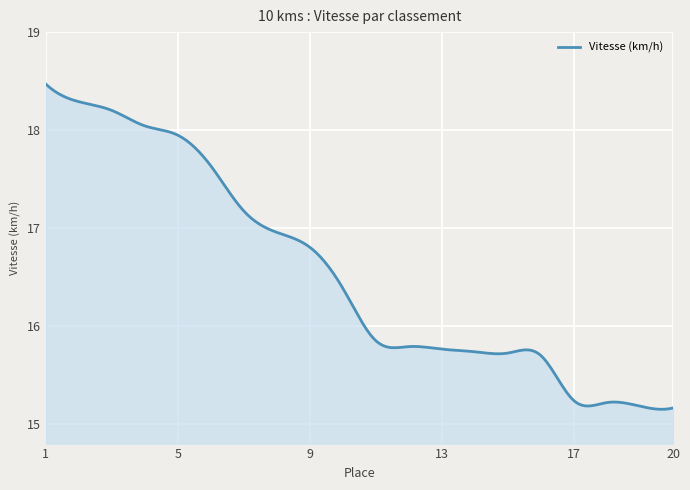

What is the difference between the maximum and minimum values?

3.3